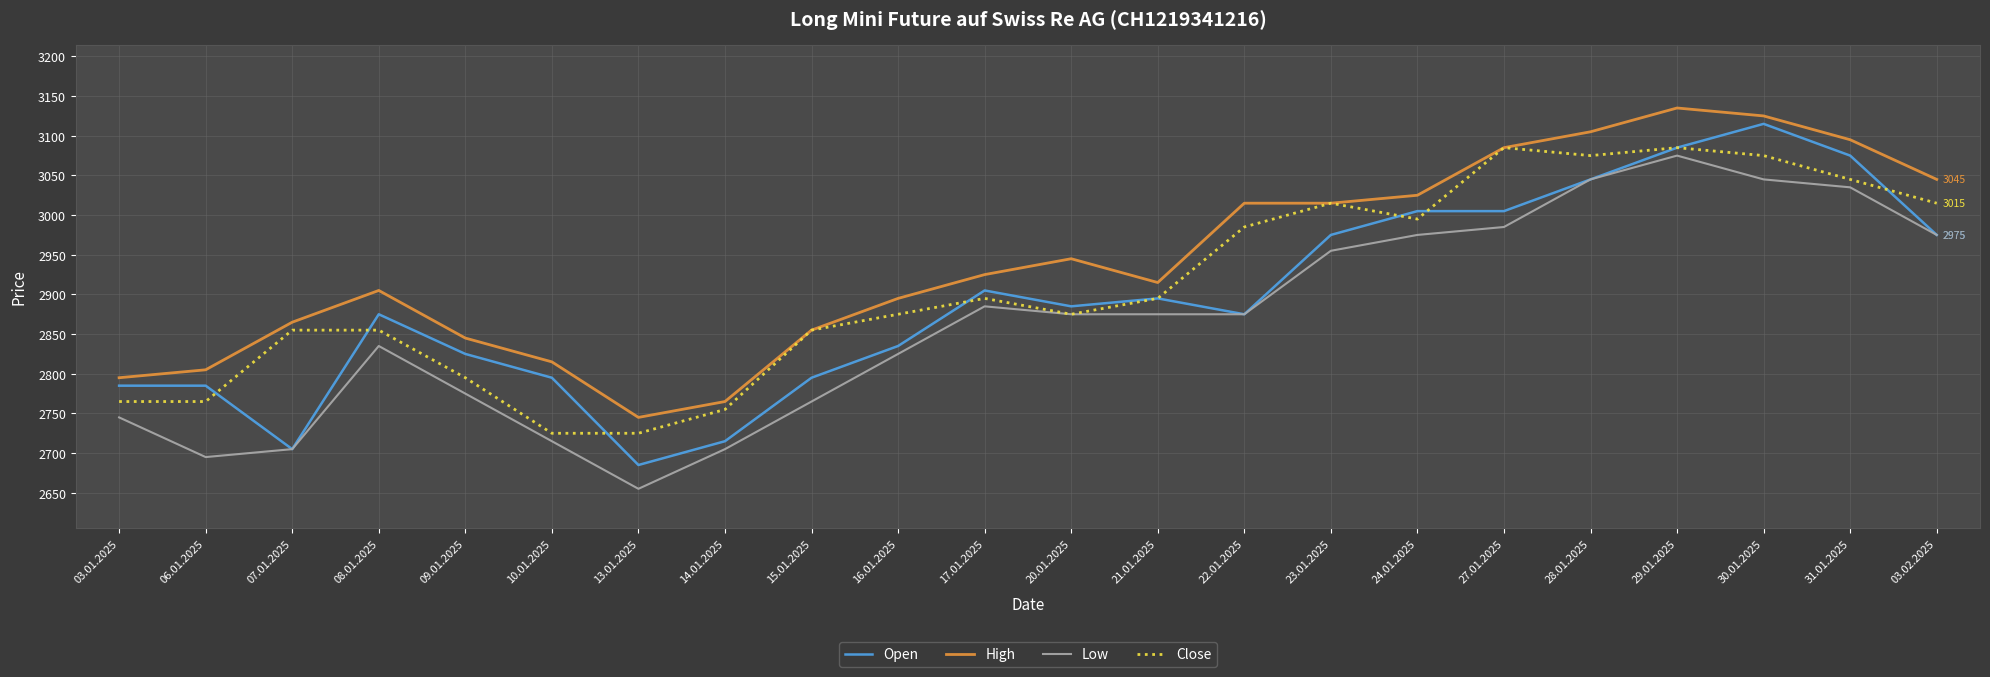

Reading left to right, transcribe all the data shown in this chart.

Open: 03.01.2025=2785	06.01.2025=2785	07.01.2025=2705	08.01.2025=2875	09.01.2025=2825	10.01.2025=2795	13.01.2025=2685	14.01.2025=2715	15.01.2025=2795	16.01.2025=2835	17.01.2025=2905	20.01.2025=2885	21.01.2025=2895	22.01.2025=2875	23.01.2025=2975	24.01.2025=3005	27.01.2025=3005	28.01.2025=3045	29.01.2025=3085	30.01.2025=3115	31.01.2025=3075	03.02.2025=2975
High: 03.01.2025=2795	06.01.2025=2805	07.01.2025=2865	08.01.2025=2905	09.01.2025=2845	10.01.2025=2815	13.01.2025=2745	14.01.2025=2765	15.01.2025=2855	16.01.2025=2895	17.01.2025=2925	20.01.2025=2945	21.01.2025=2915	22.01.2025=3015	23.01.2025=3015	24.01.2025=3025	27.01.2025=3085	28.01.2025=3105	29.01.2025=3135	30.01.2025=3125	31.01.2025=3095	03.02.2025=3045
Low: 03.01.2025=2745	06.01.2025=2695	07.01.2025=2705	08.01.2025=2835	09.01.2025=2775	10.01.2025=2715	13.01.2025=2655	14.01.2025=2705	15.01.2025=2765	16.01.2025=2825	17.01.2025=2885	20.01.2025=2875	21.01.2025=2875	22.01.2025=2875	23.01.2025=2955	24.01.2025=2975	27.01.2025=2985	28.01.2025=3045	29.01.2025=3075	30.01.2025=3045	31.01.2025=3035	03.02.2025=2975
Close: 03.01.2025=2765	06.01.2025=2765	07.01.2025=2855	08.01.2025=2855	09.01.2025=2795	10.01.2025=2725	13.01.2025=2725	14.01.2025=2755	15.01.2025=2855	16.01.2025=2875	17.01.2025=2895	20.01.2025=2875	21.01.2025=2895	22.01.2025=2985	23.01.2025=3015	24.01.2025=2995	27.01.2025=3085	28.01.2025=3075	29.01.2025=3085	30.01.2025=3075	31.01.2025=3045	03.02.2025=3015